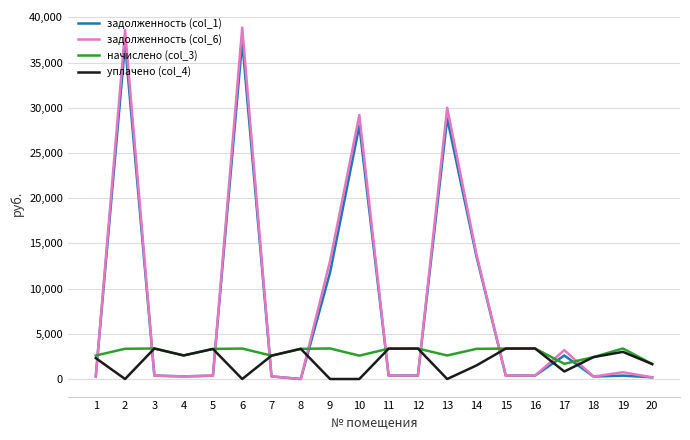

What is the greatest value displayed?

38877.4